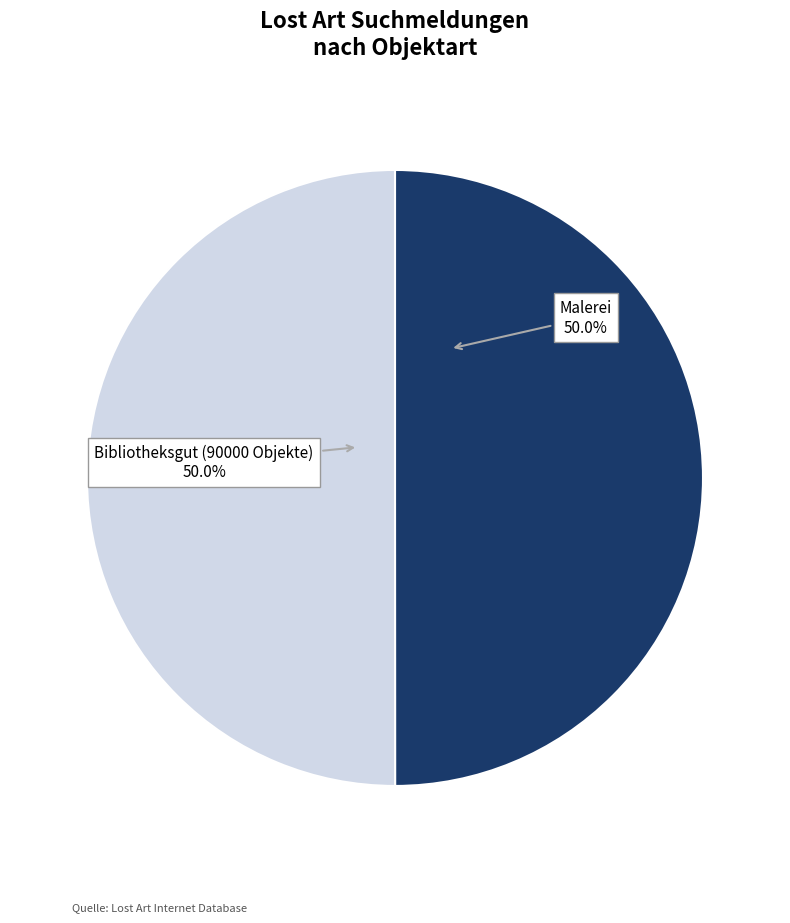

How many segments does this pie chart have?

2